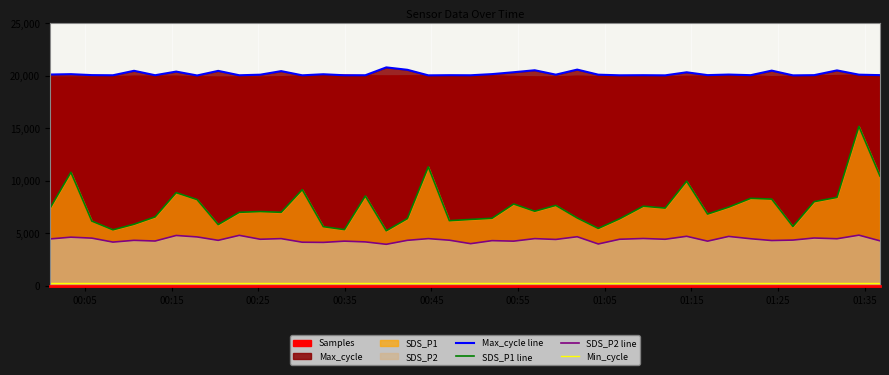

How many values in the Max_cycle line series are below 20090?

20